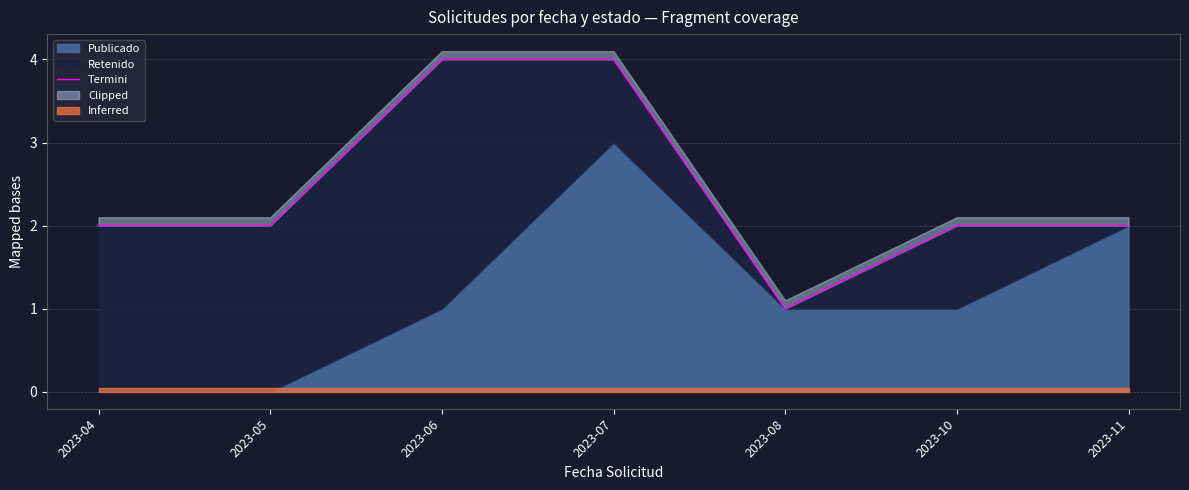

Which has a higher value, 2023-10 or 2023-11?

2023-10